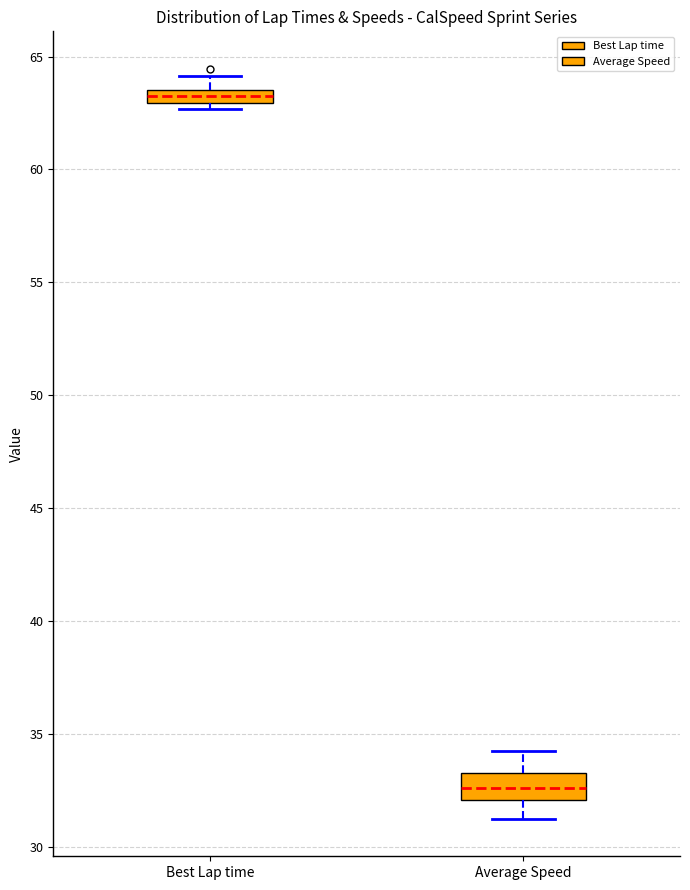

Which box is the tallest, from its lower edge to its upper edge?

Average Speed